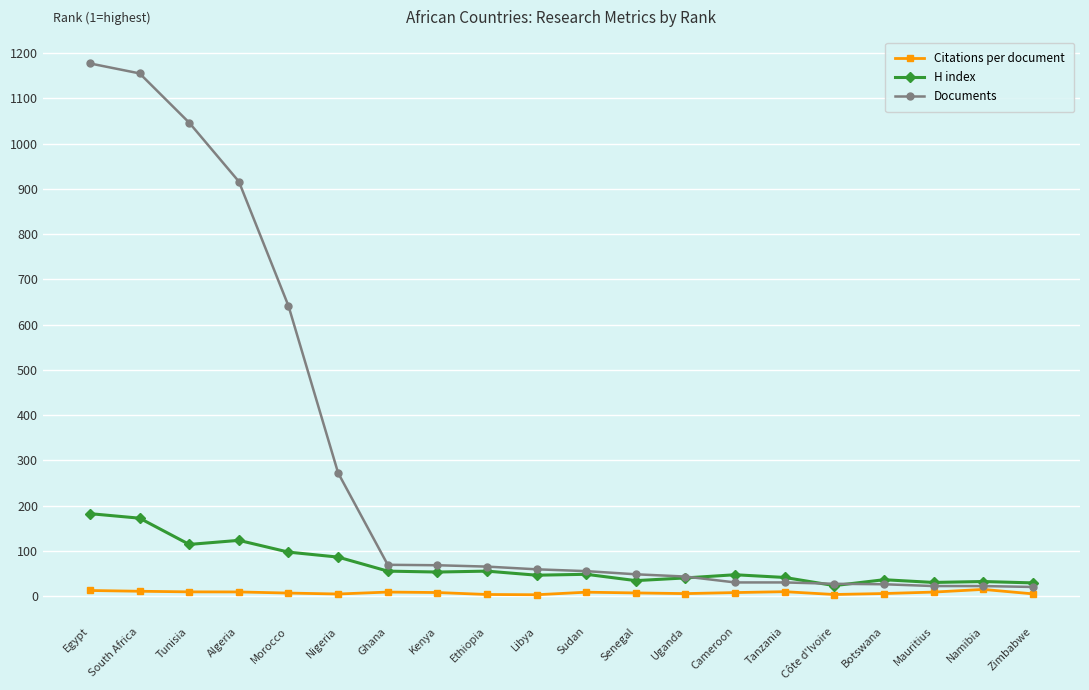

What is the value of the H index point at the 11th from the left?

48.0